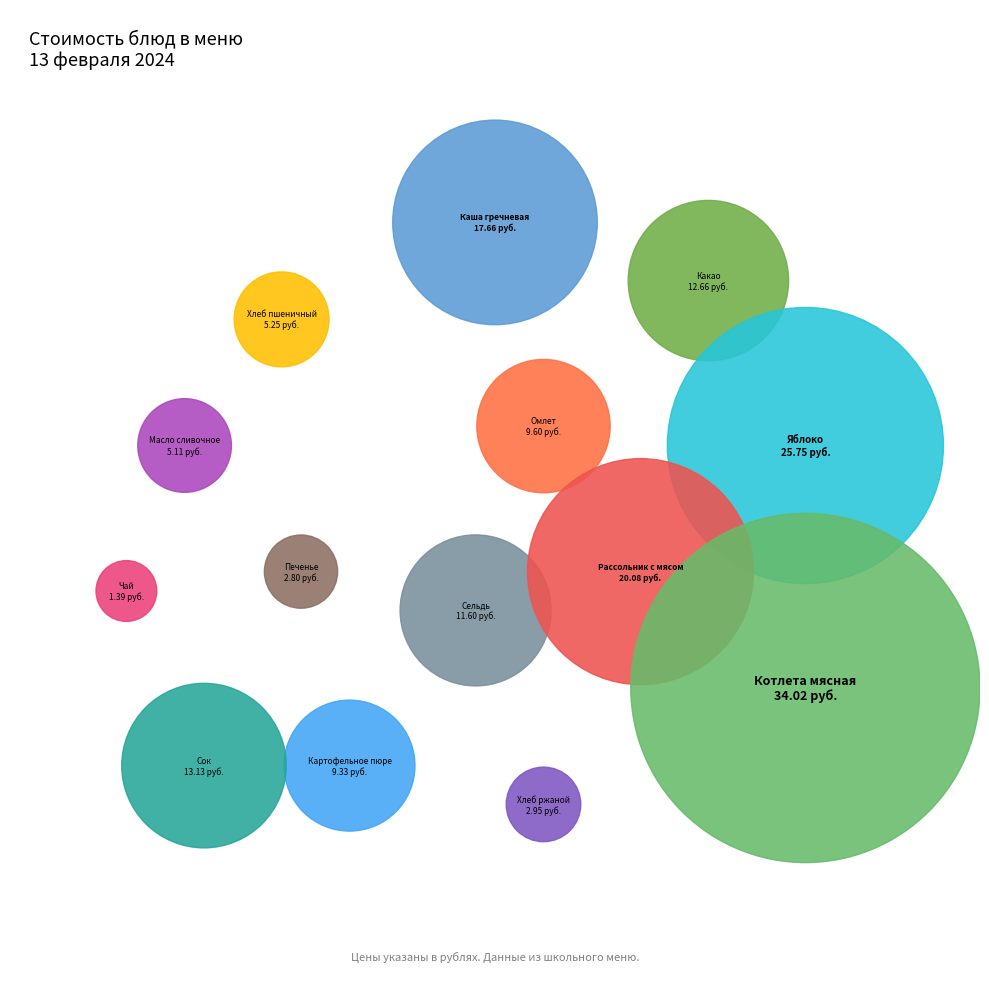

What percentage is the Хлеб пшеничный slice, to the nearest percent?

3%